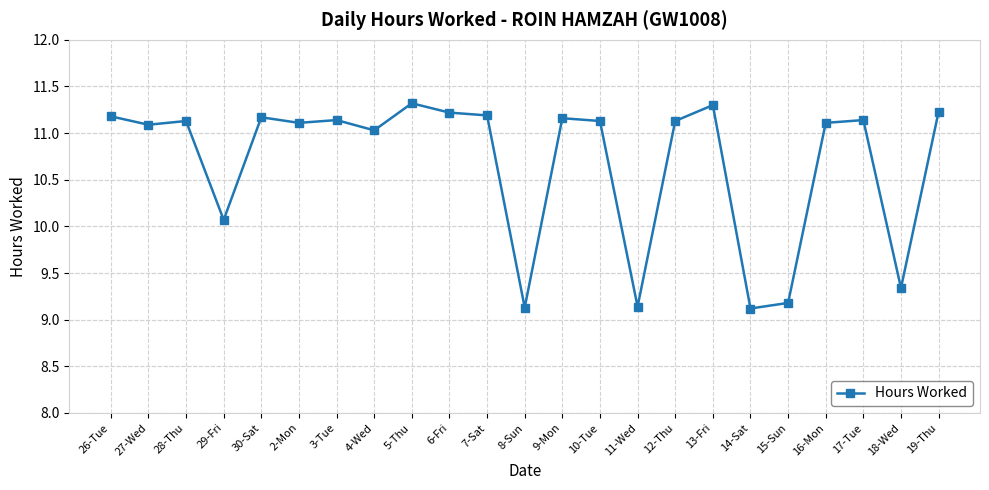

At which label is the value closest to 10?

29-Fri